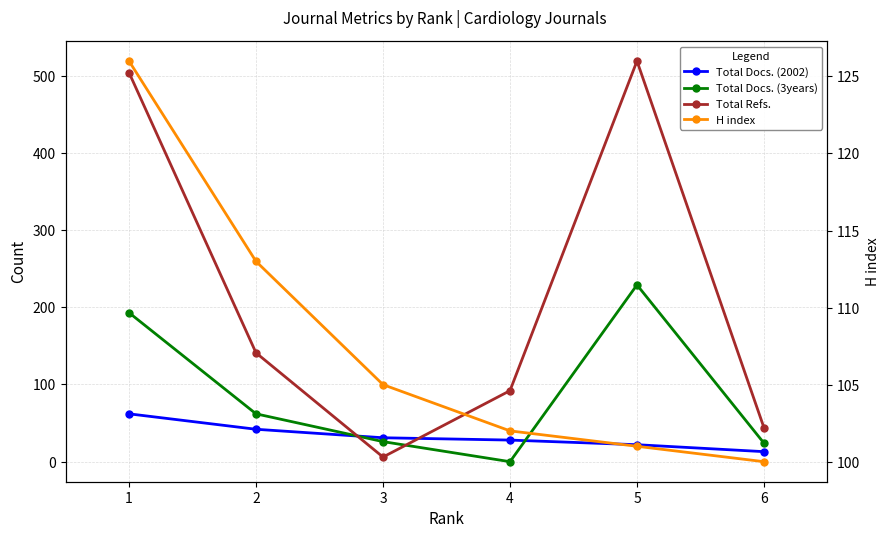

What value does the H index series have at 1?

126